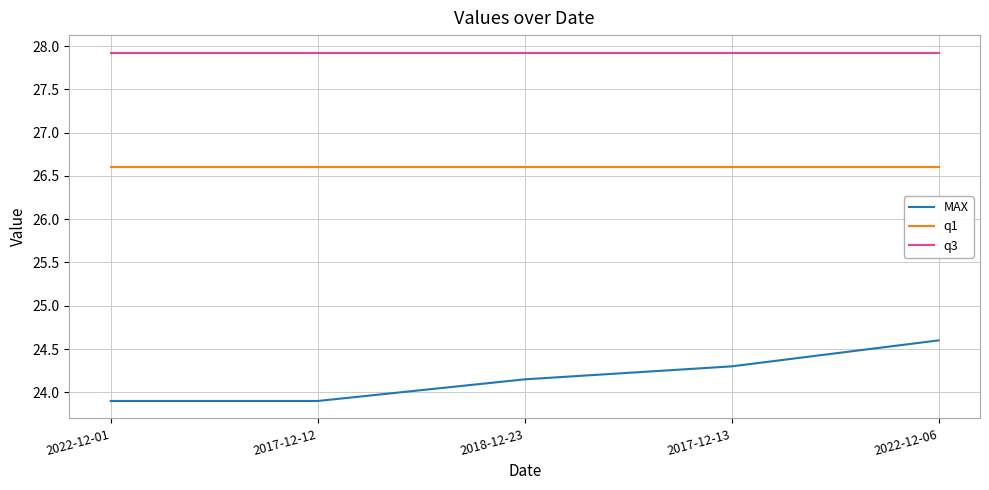

The MAX series shows 16.8 at 2018-12-23. True or false?

False